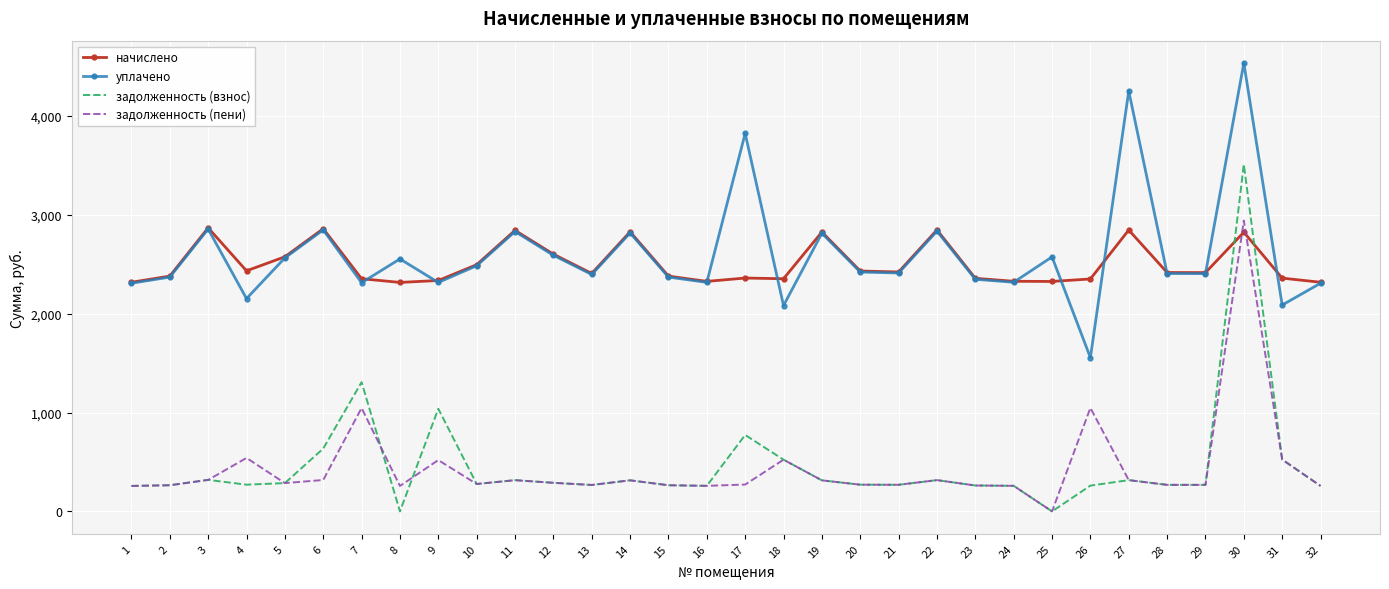

Rank the series at 8 from lowest to highest value.

задолженность (взнос), задолженность (пени), начислено, уплачено